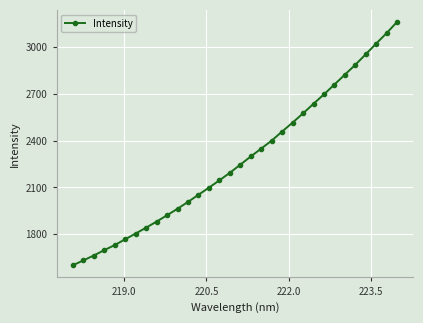

What is the value of the 28th point from the left?

2886.6